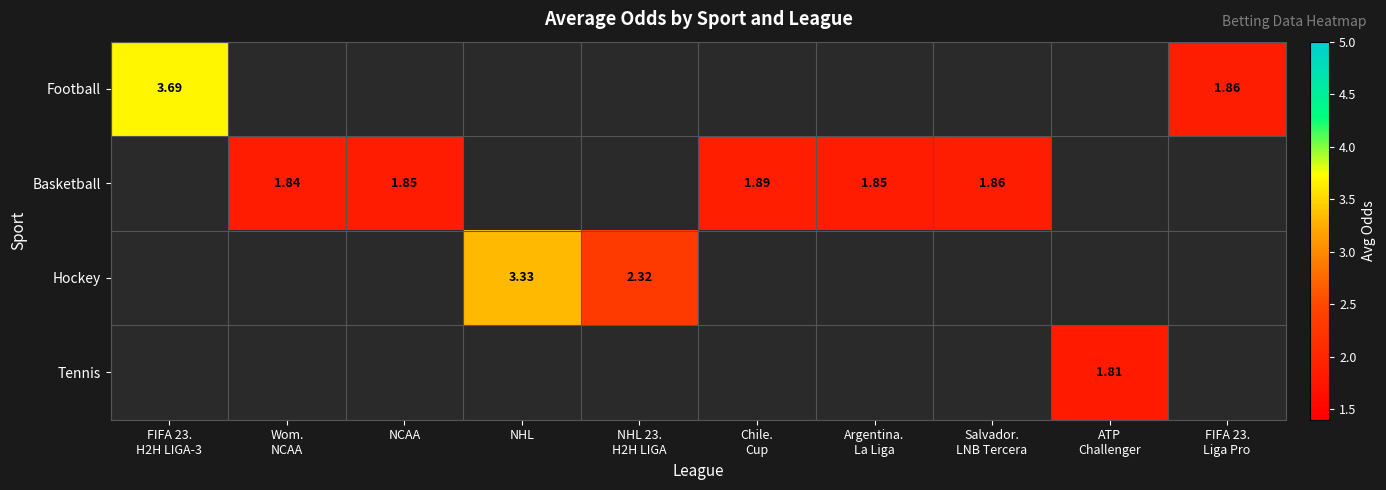

How many values in Tennis are above zero?

1